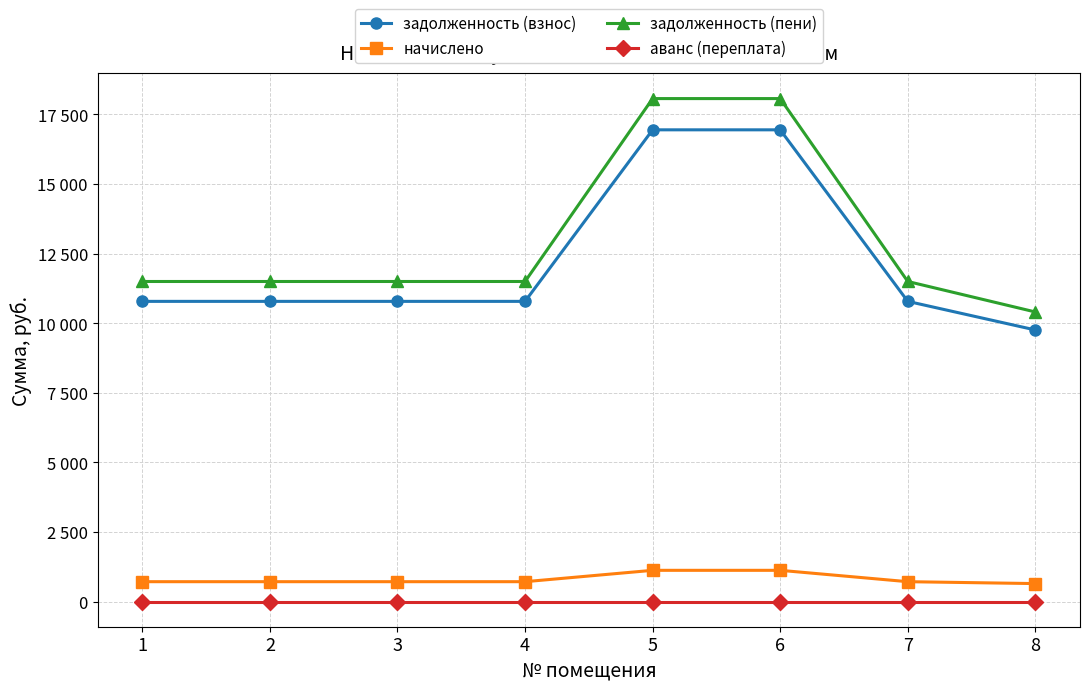

True or false: начислено and аванс (переплата) cross at least once.

False